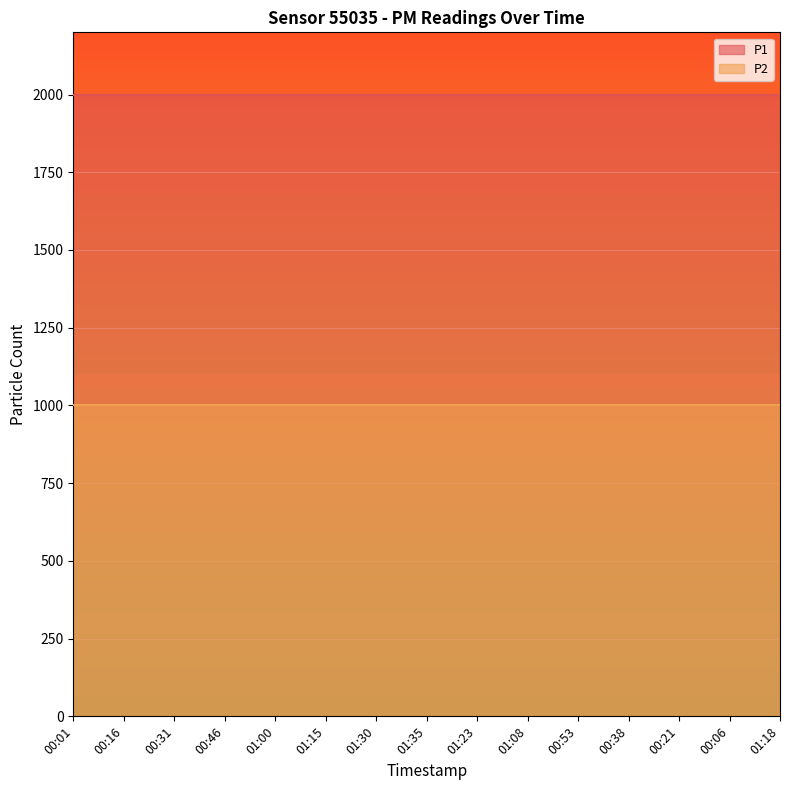

What is the label of the 14th point from the left?

00:06